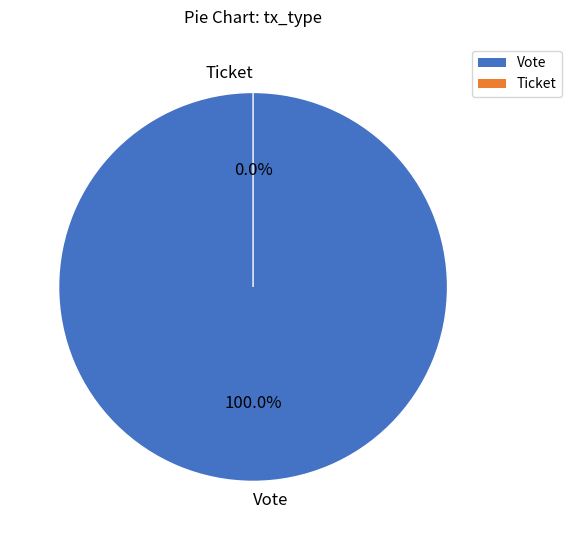

Is it true that Ticket is 0% of the pie?

True